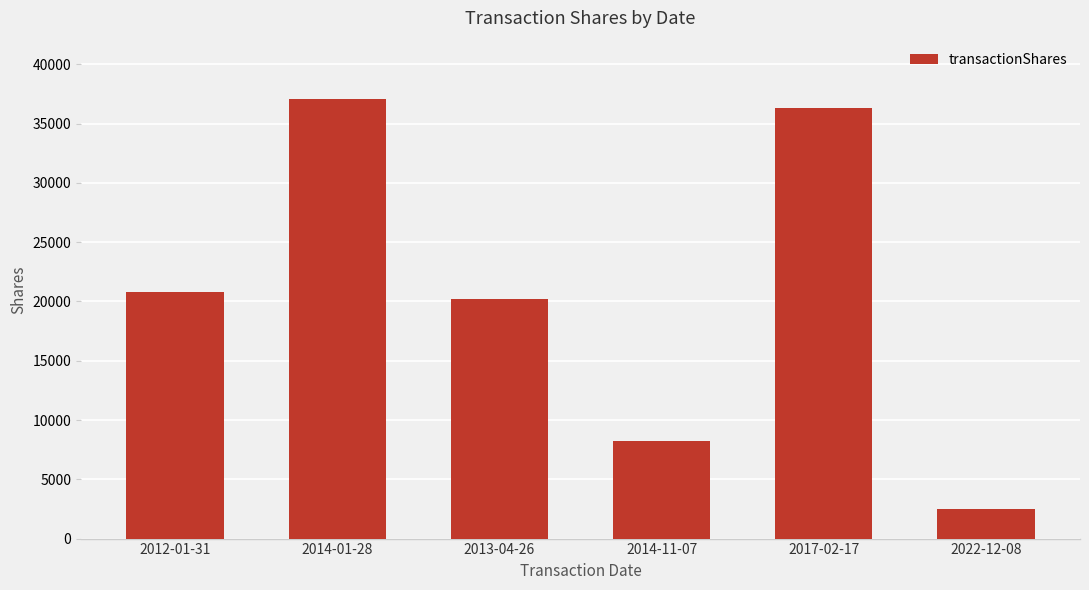

What is the maximum value shown in the chart?

37079